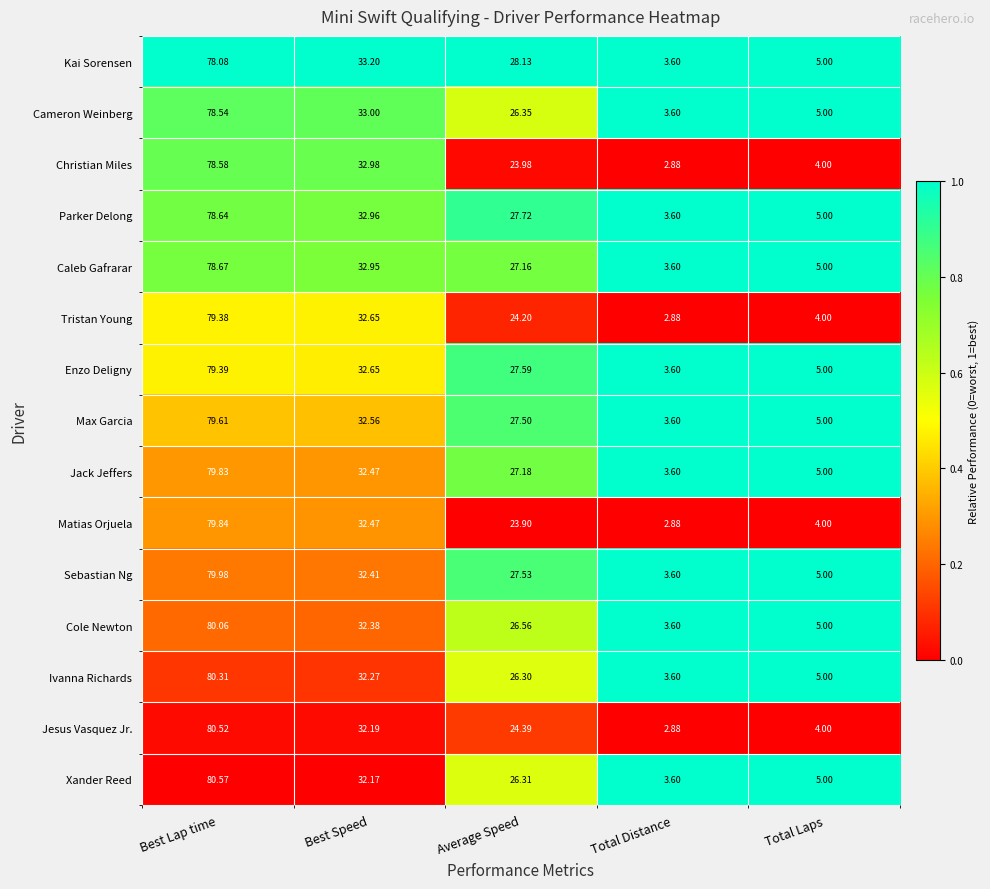

Which series changed the most between Best Lap time and Total Laps?

Jesus Vasquez Jr.